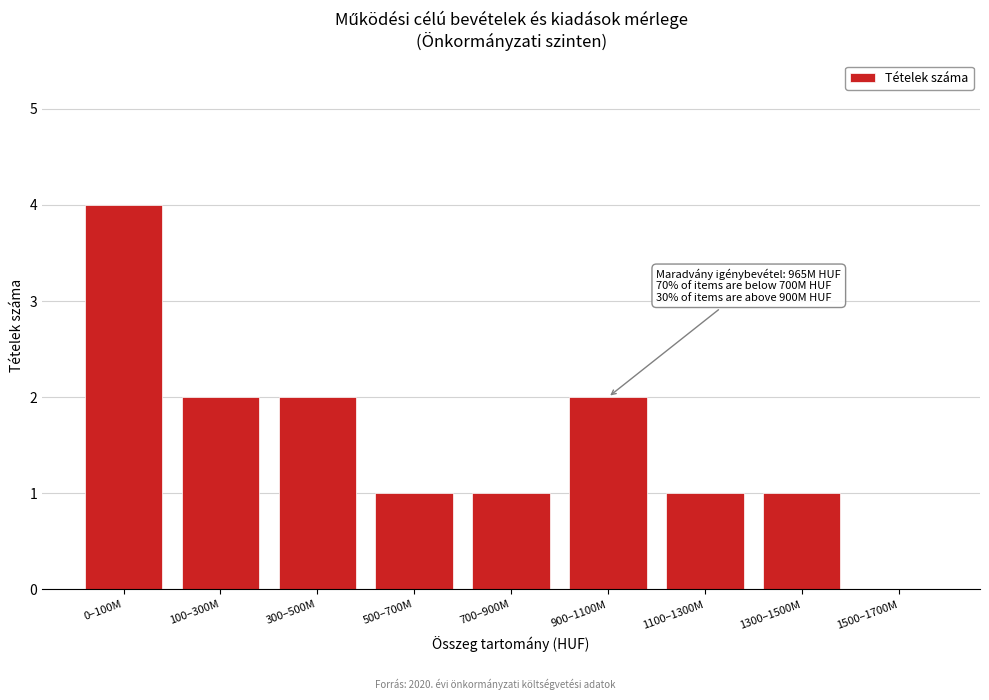

Reading left to right, list all the values displayed in this chart.

0–100M=4	100–300M=2	300–500M=2	500–700M=1	700–900M=1	900–1100M=2	1100–1300M=1	1300–1500M=1	1500–1700M=0